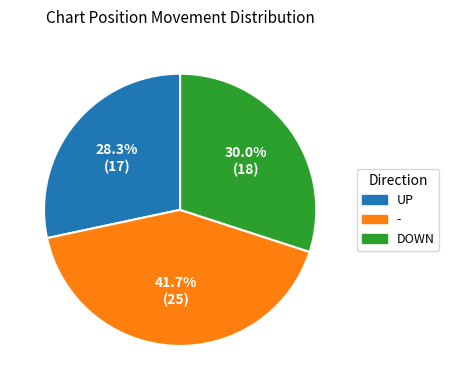

Count the number of slices in the pie.

3